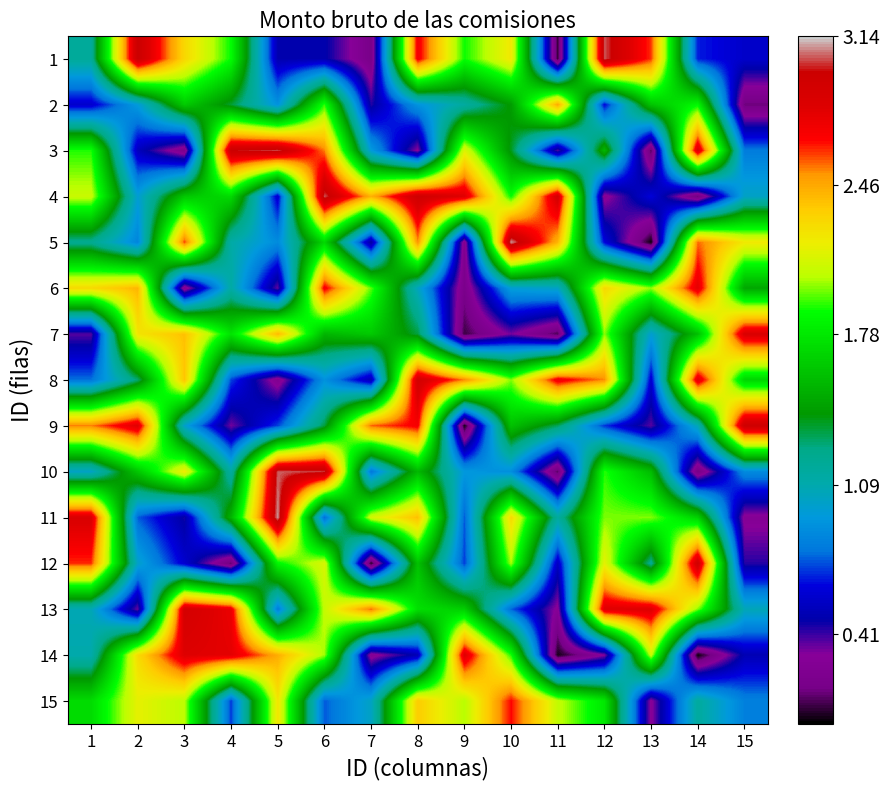

List the series in order of their peak value, lowest first.

2, 15, 6, 14, 7, 13, 8, 12, 9, 3, 4, 1, 10, 11, 5